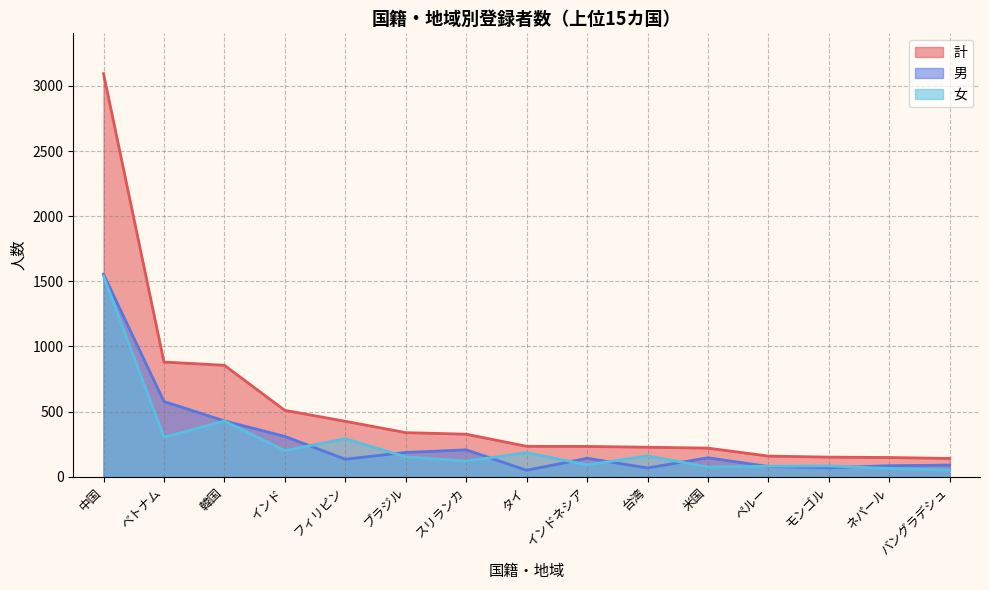

Where does the 計 series first go above 233?

中国